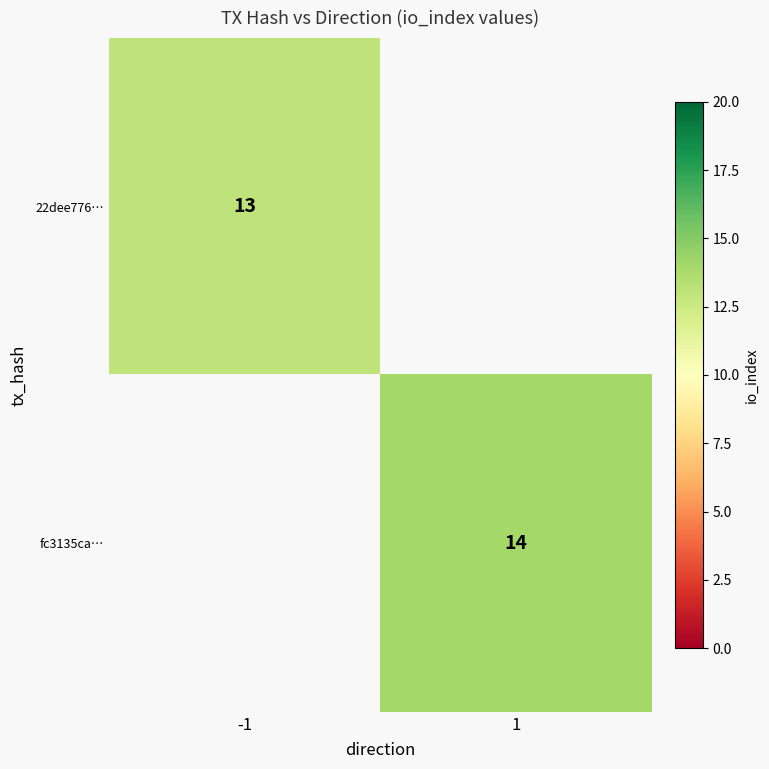

True or false: 22dee776… has a value of 23 at -1.

False